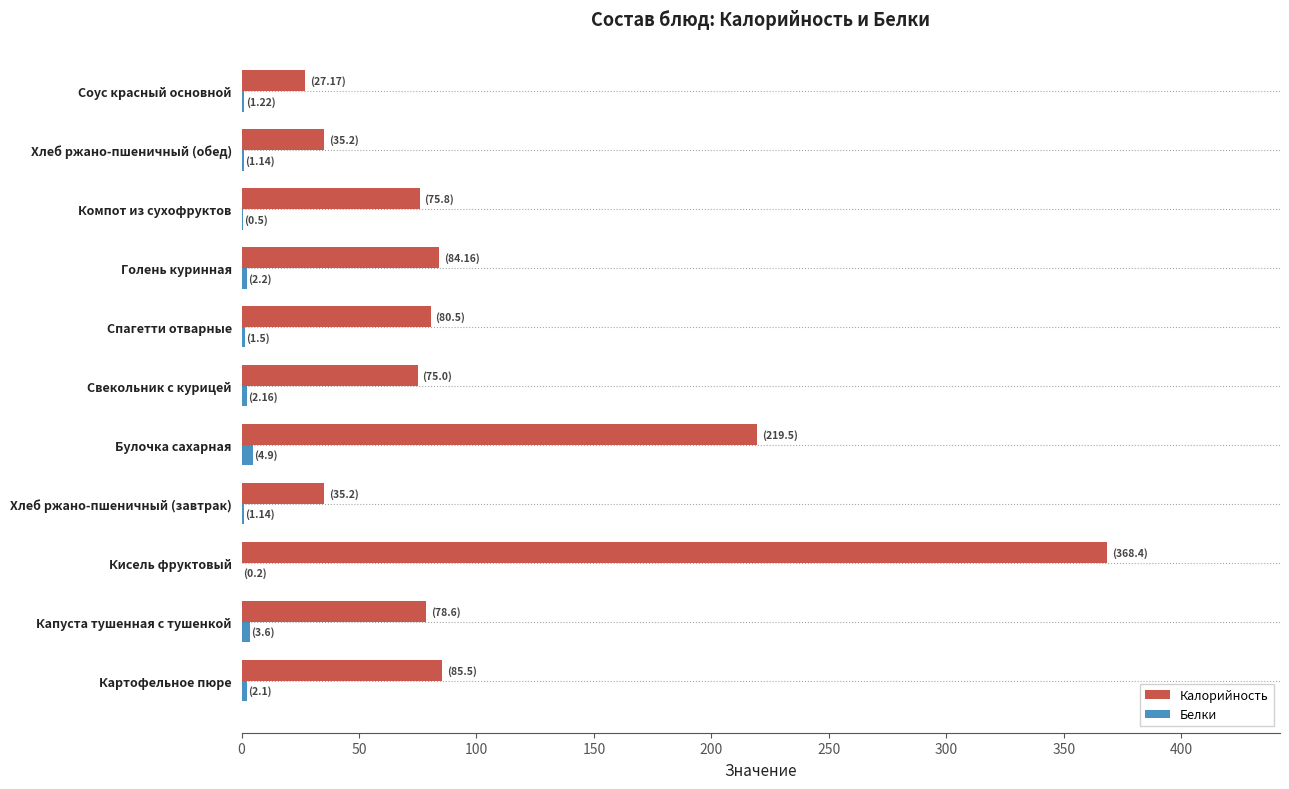

True or false: Калорийность has a value of 35.6 at Свекольник с курицей.

False